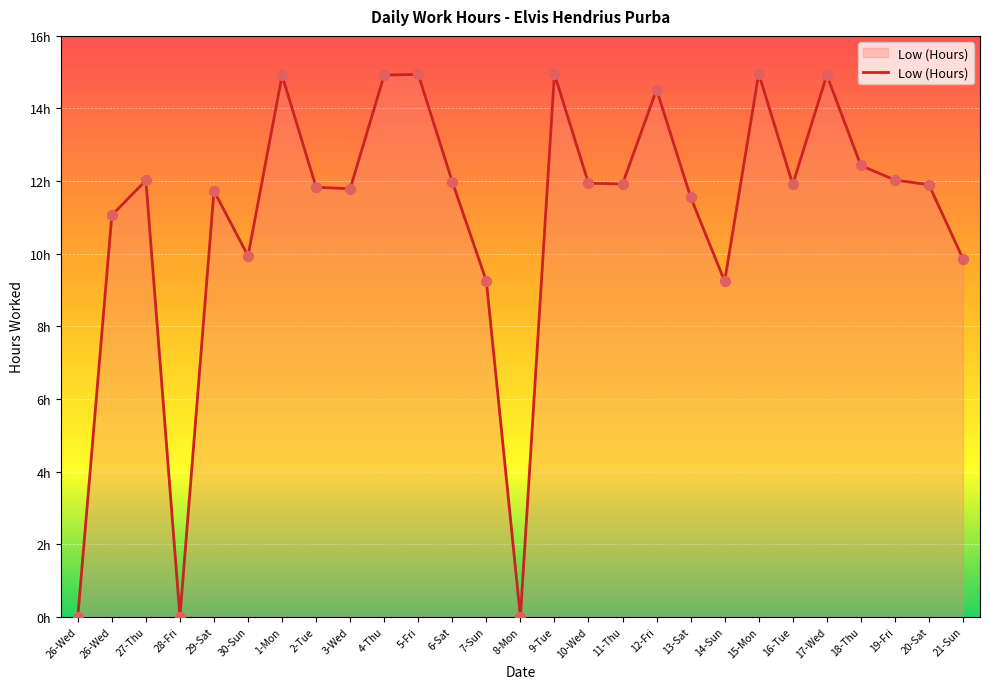

What is the change in value from 13-Sat to 19-Fri?

+0.5